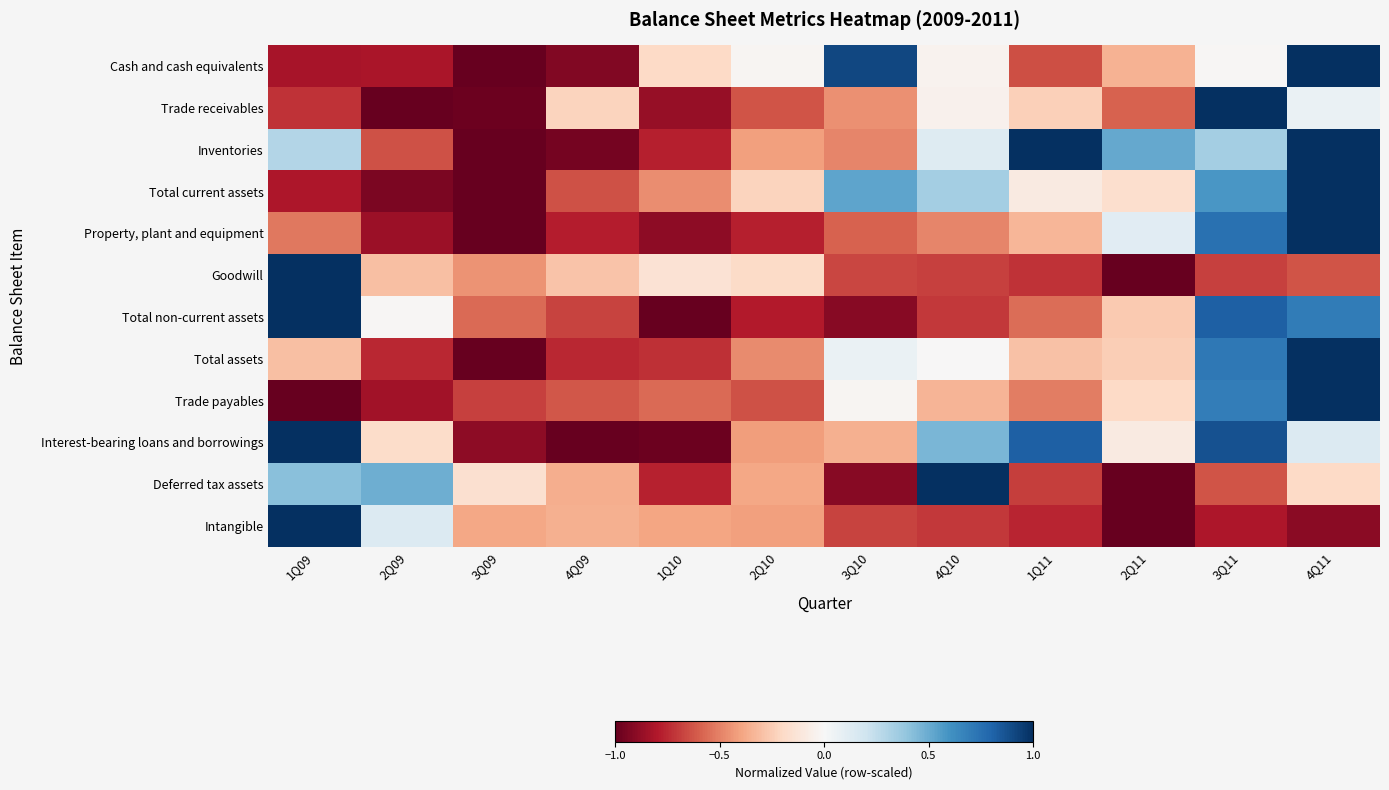

Between 4Q09 and 1Q11, which series saw the biggest shift?

Inventories